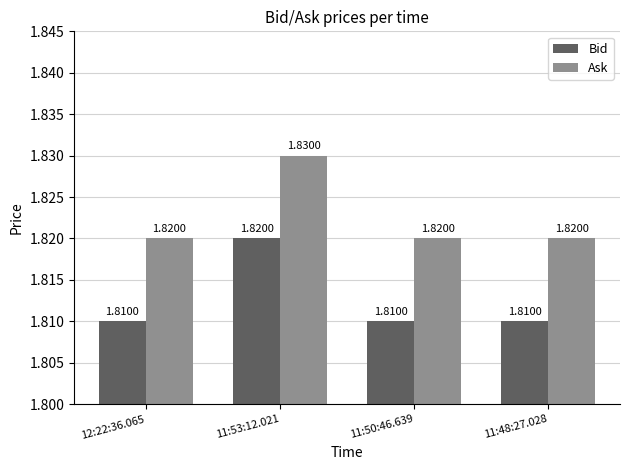

At which category is the sum across all series the highest?

11:53:12.021